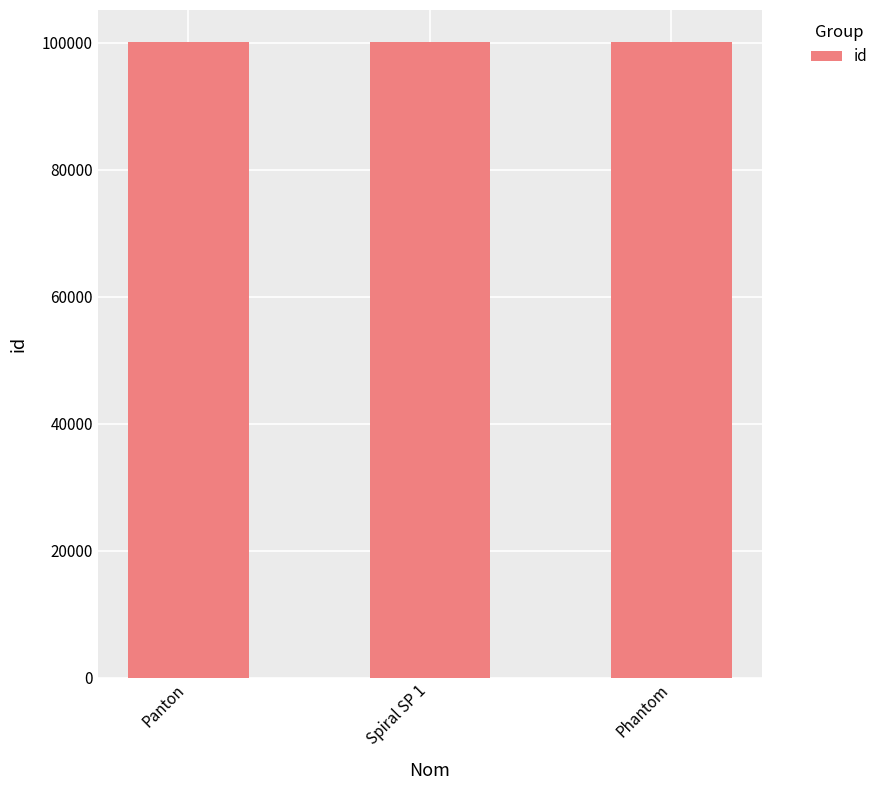

True or false: the data shows 100169 at Panton.

True